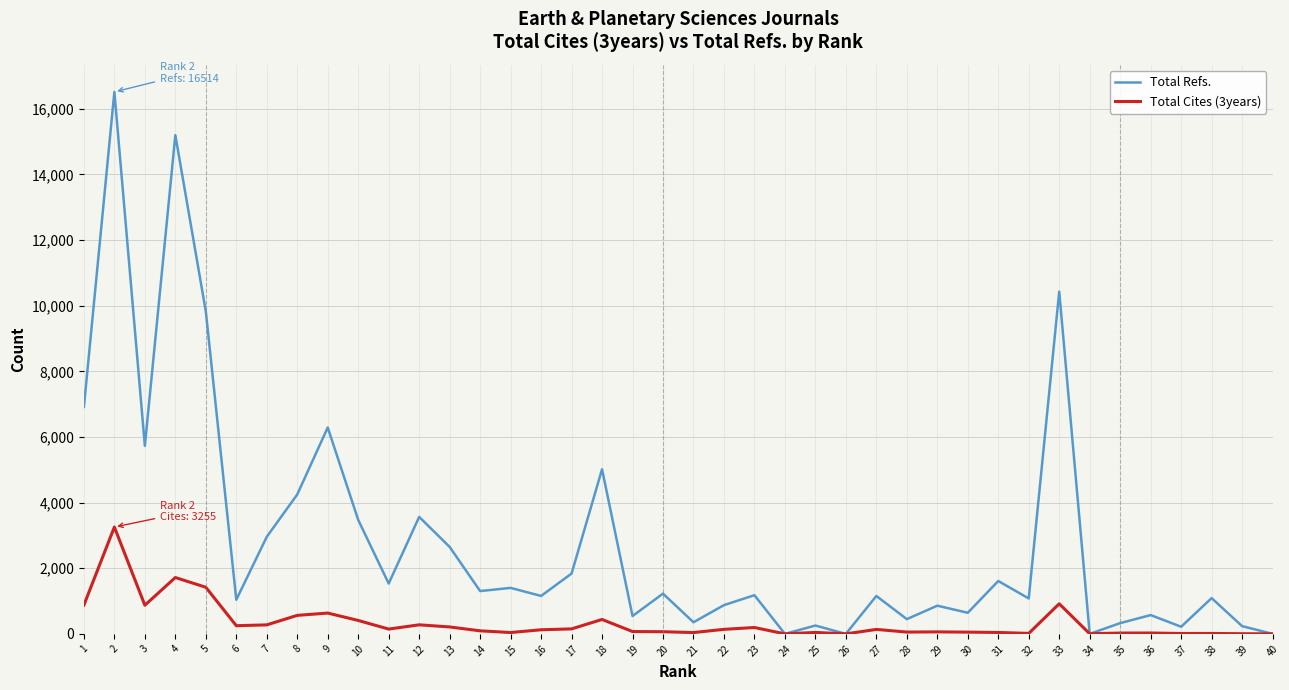

Which series has the largest range (max minus min)?

Total Refs.